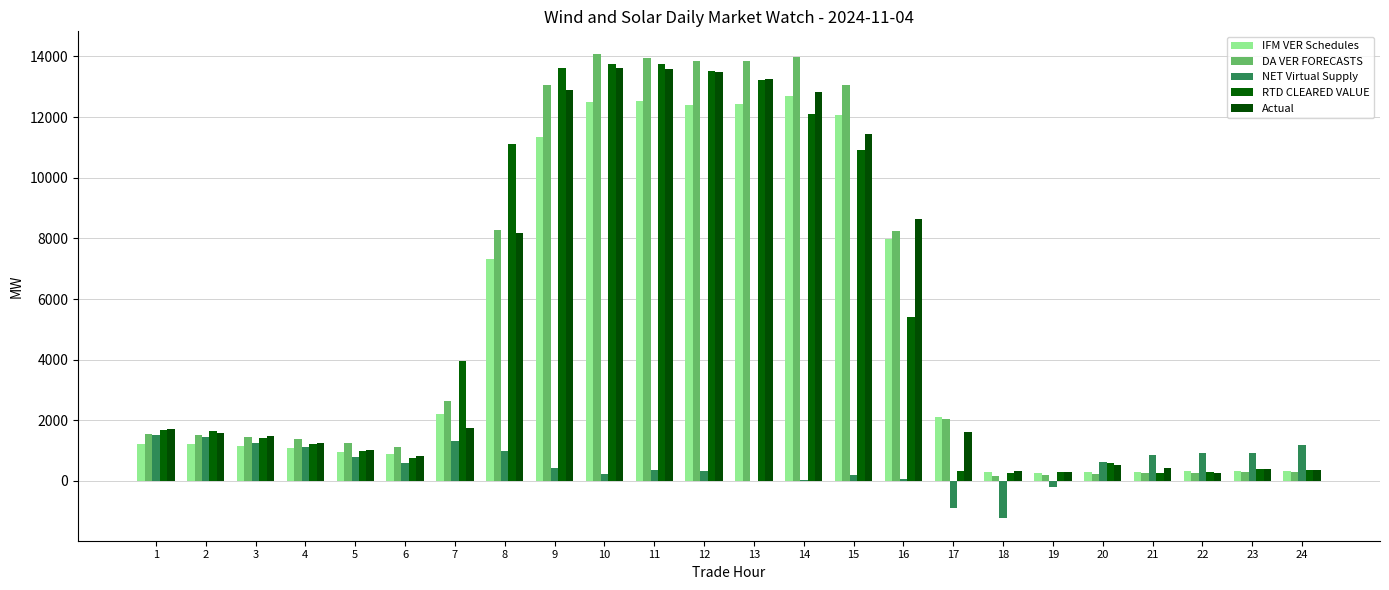

Is it true that IFM VER Schedules equals 17439.8 at 12?

False